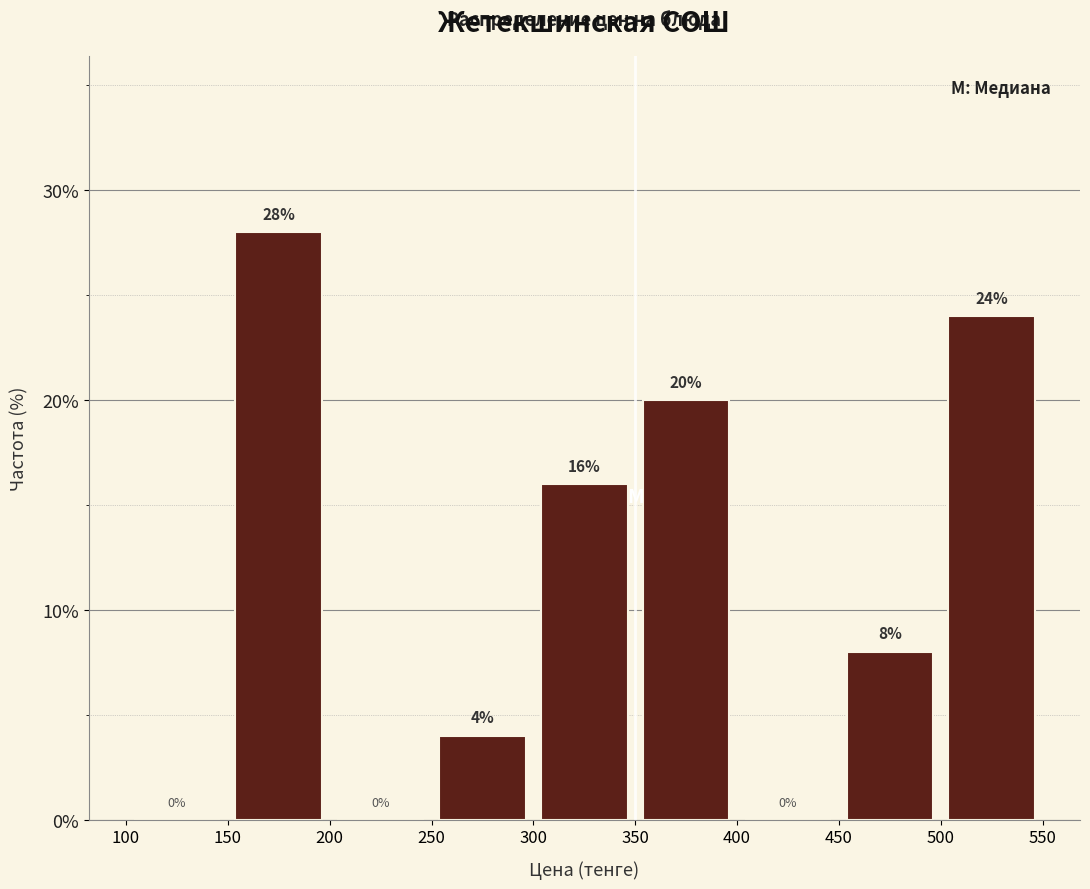

Reading left to right, transcribe this chart: for each bar, give the range it covers on the x-axis and its height.

100 to 150: 0
150 to 200: 28
200 to 250: 0
250 to 300: 4
300 to 350: 16
350 to 400: 20
400 to 450: 0
450 to 500: 8
500 to 550: 24